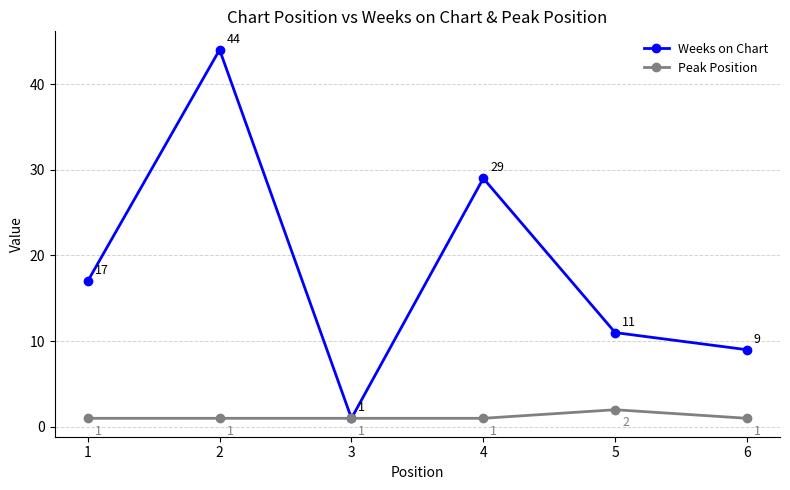

What is the minimum value shown in the chart?

1